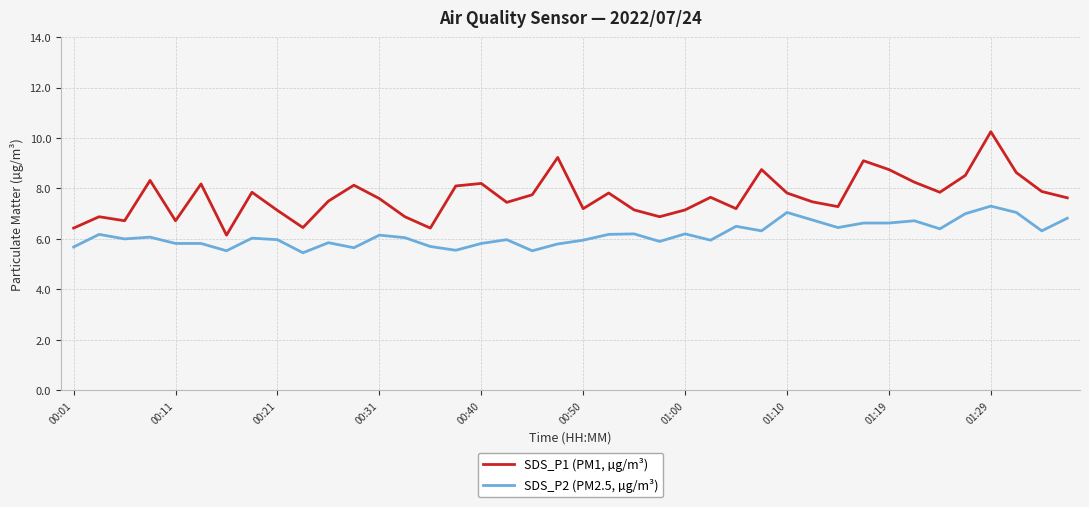

Which series has the largest range (max minus min)?

SDS_P1 (PM1, µg/m³)